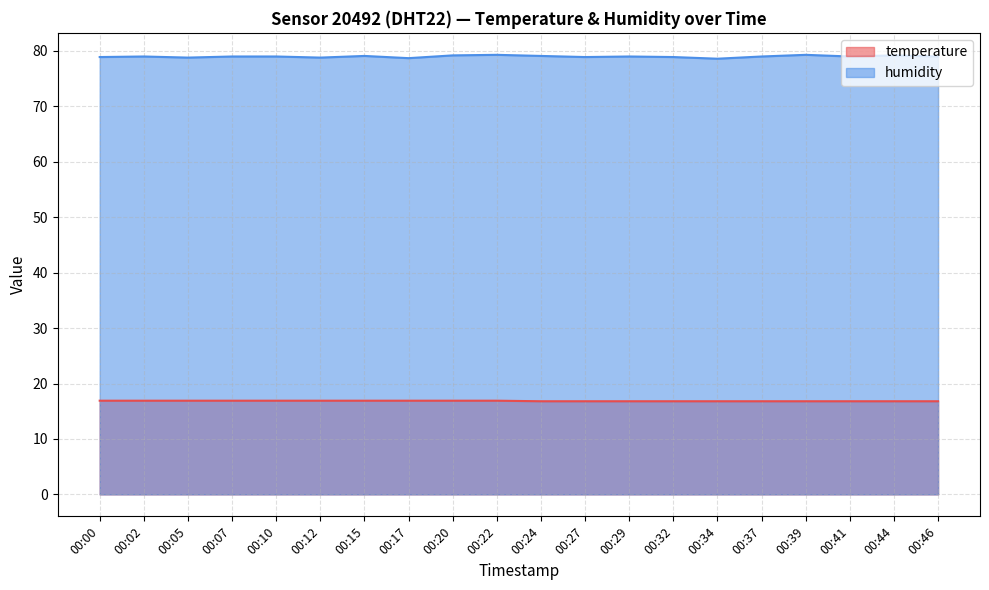

The value of temperature at 00:15 is 10.1. True or false?

False